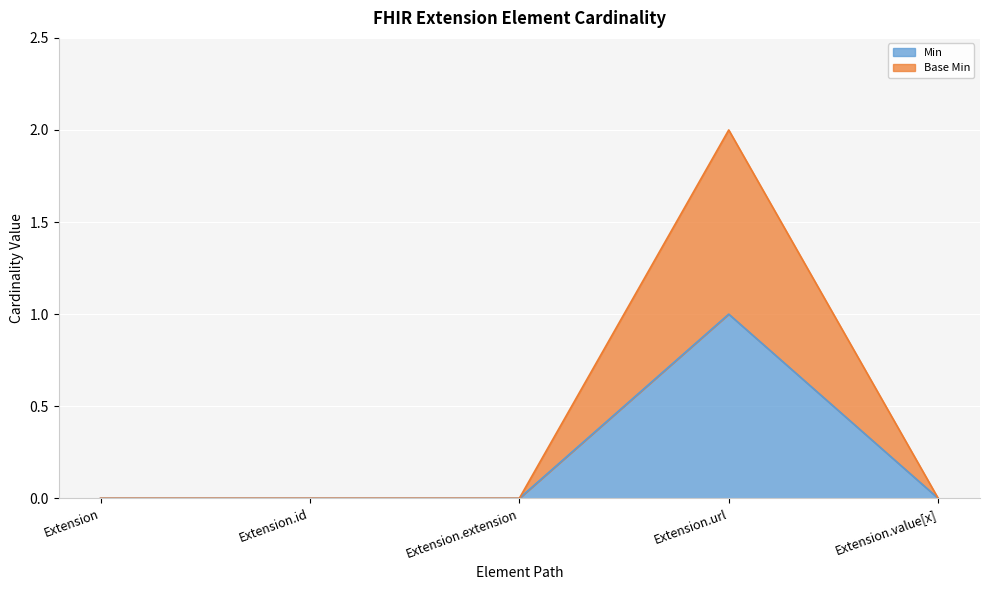

Does the chart display data point markers on the line(s)?

No